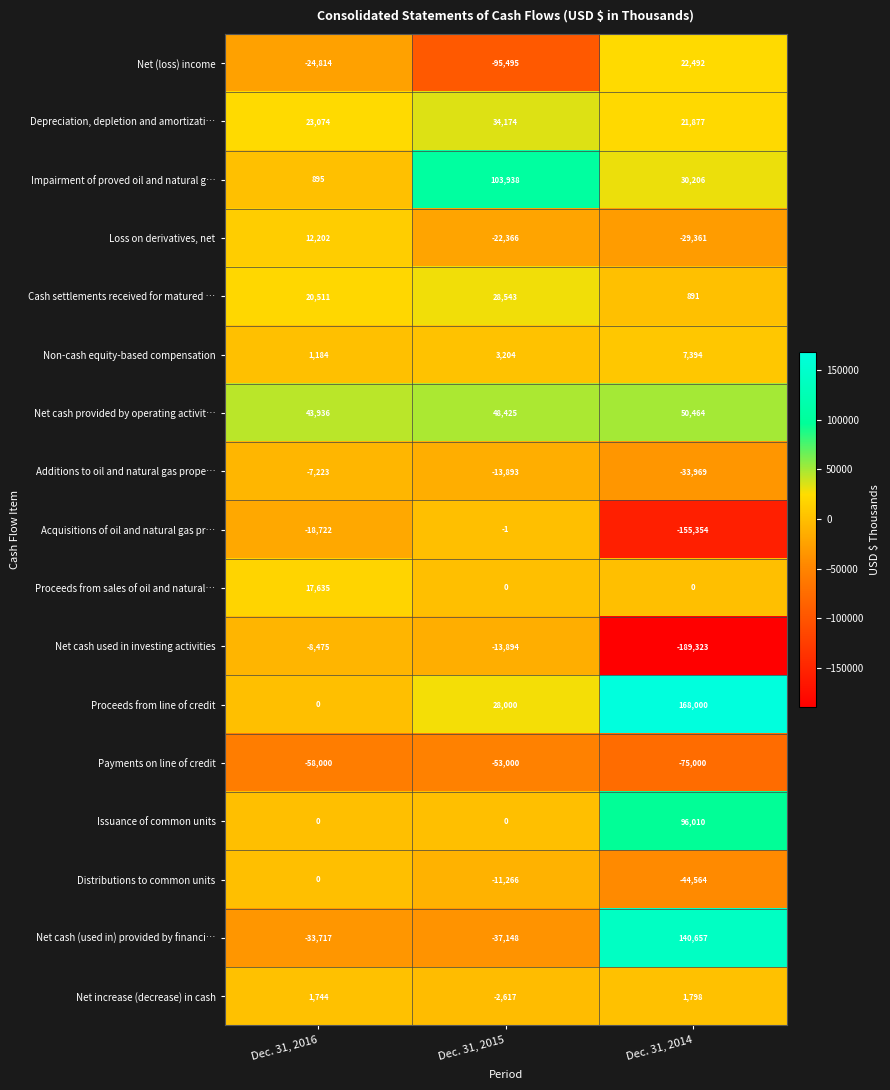

Which series has the largest total across all categories?

Proceeds from line of credit